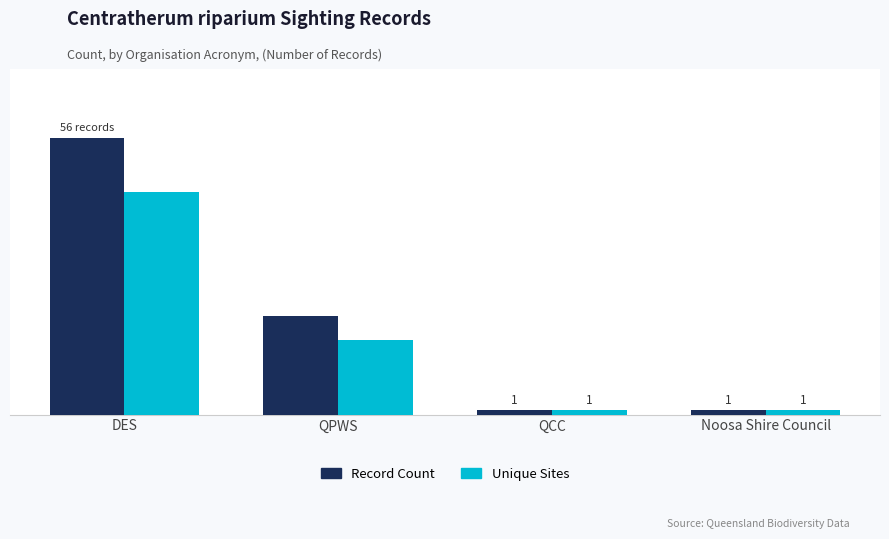

Which series has the widest spread of values?

Record Count